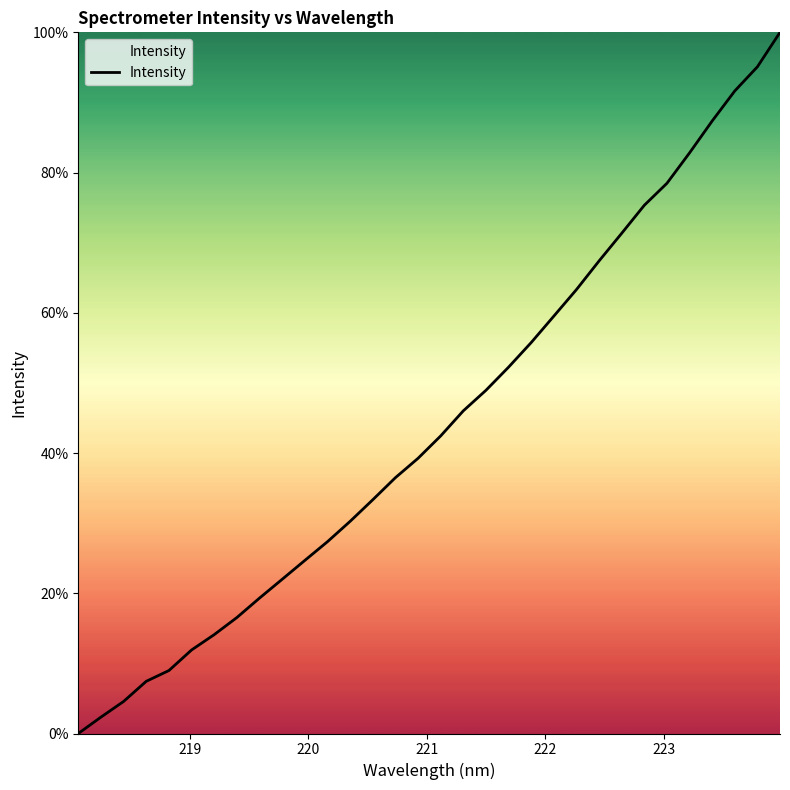

What is the difference between the maximum and minimum values?

100.0